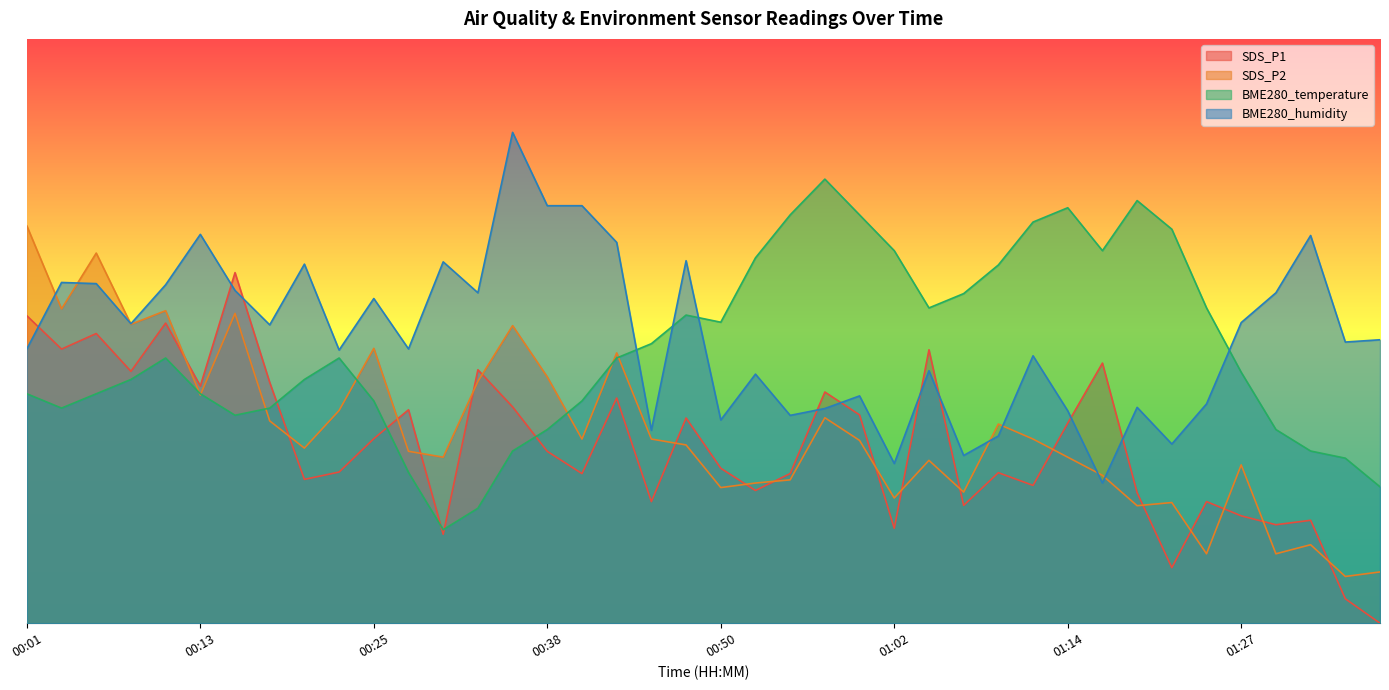

True or false: BME280_temperature has more than 1 interior local peaks.

True